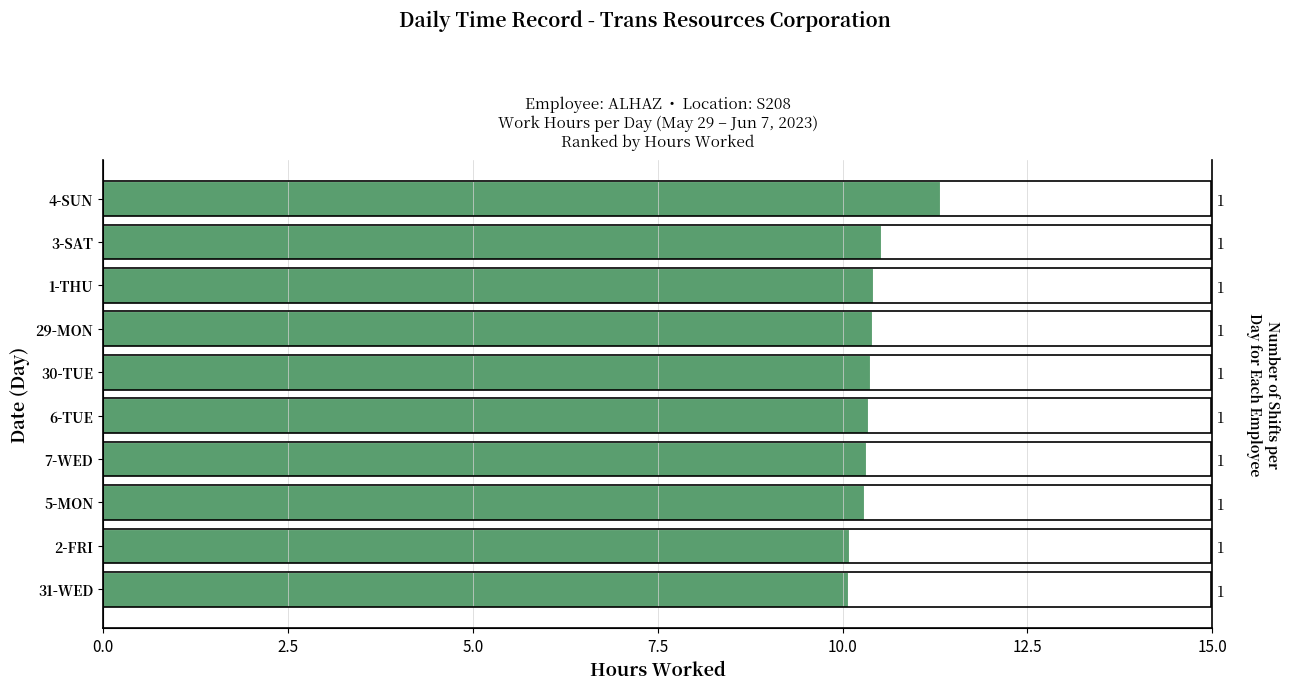

Does the chart contain any negative values?

No